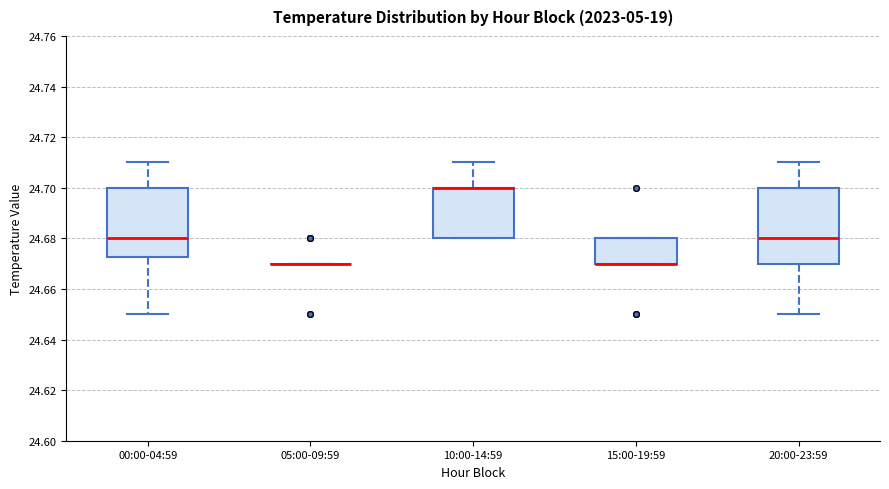

Where does the upper whisker of the box for 10:00-14:59 end on the y-axis? The values are not printed on the chart, so give them approximately, as read against the axis.

24.710